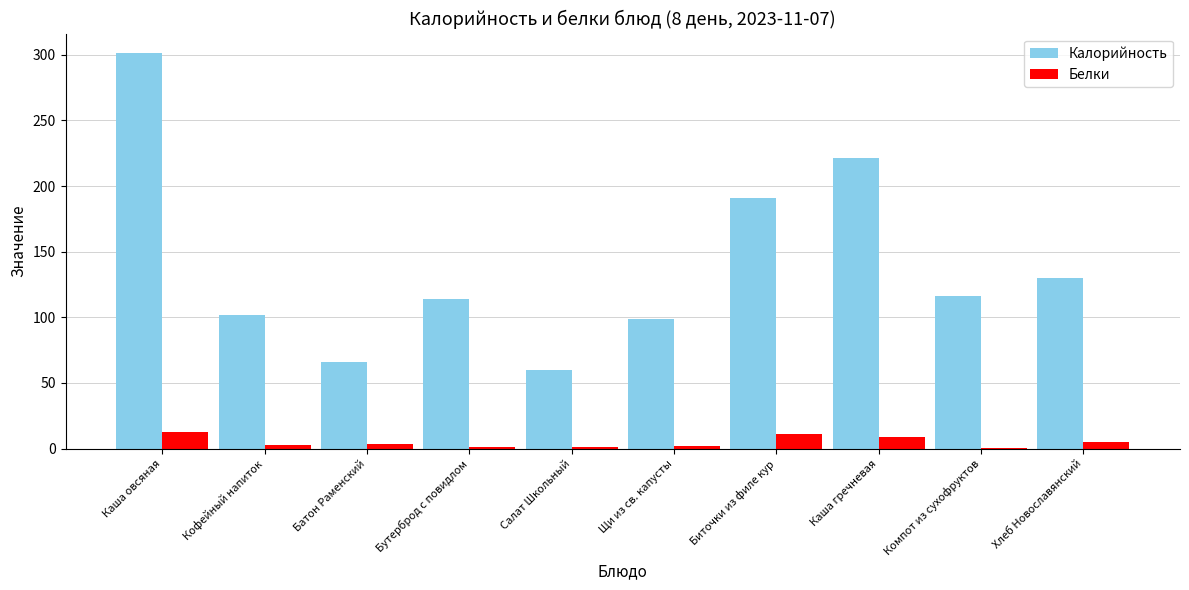

Are the bars grouped side by side (vs. stacked)?

Yes